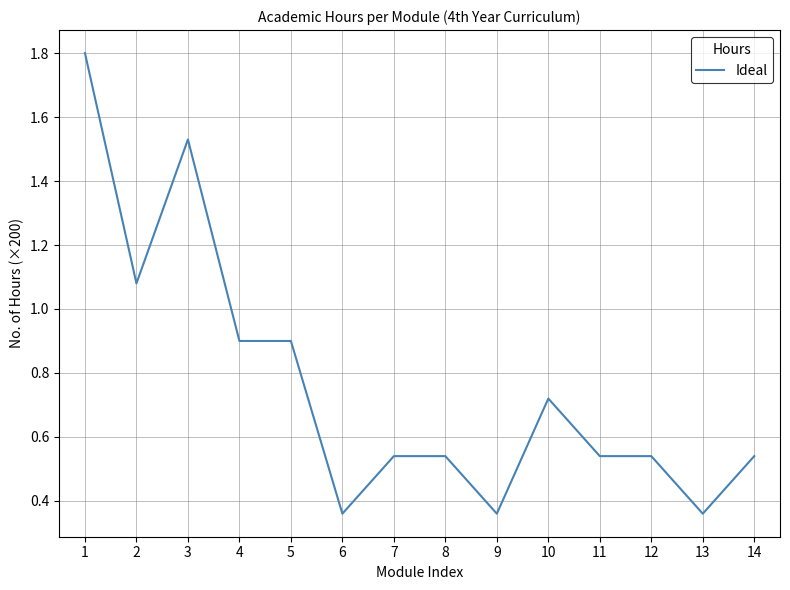

What is the maximum value shown in the chart?

1.8